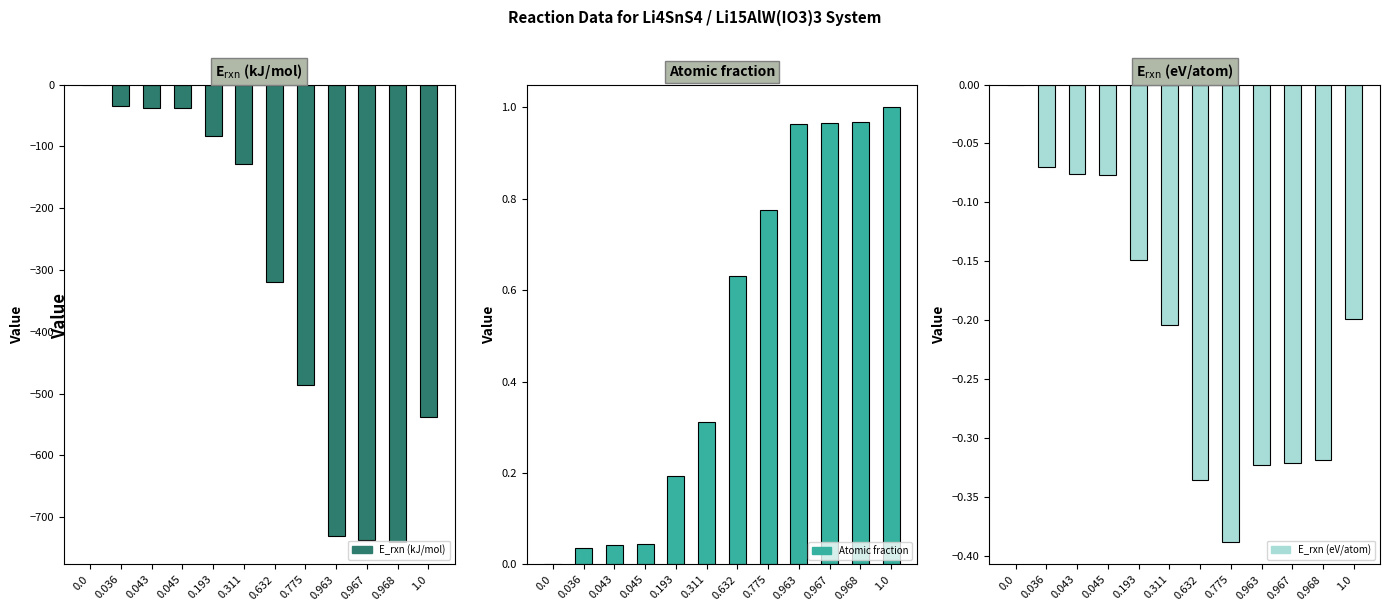

At how many categories does at least one series exceed -419?

12